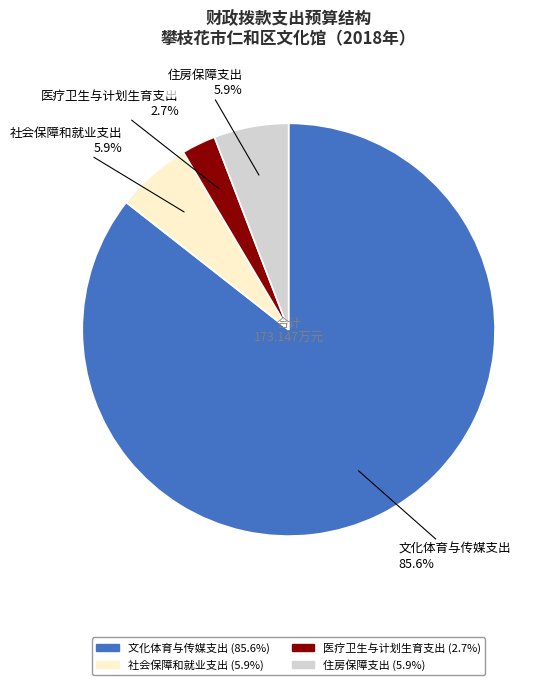

What is the majority slice?

文化体育与传媒支出